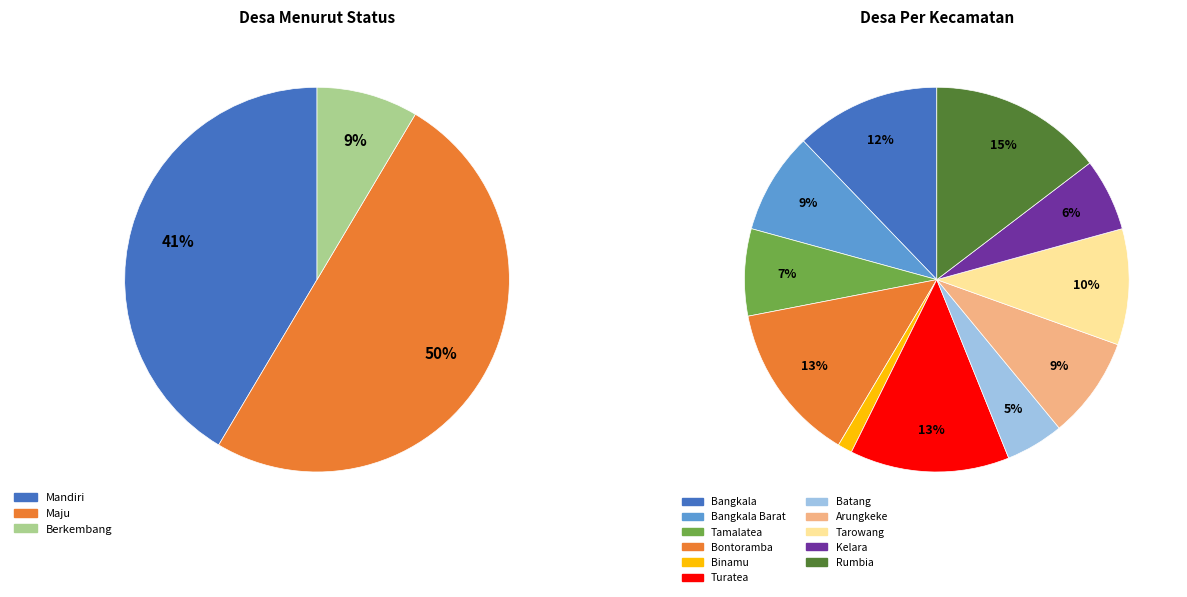

Does any single category account for the majority?

No